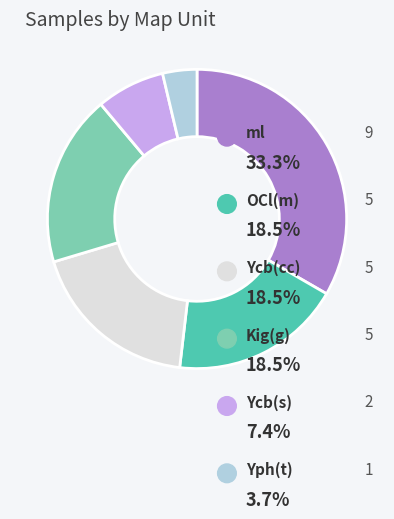

How many slices are in this pie chart?

6